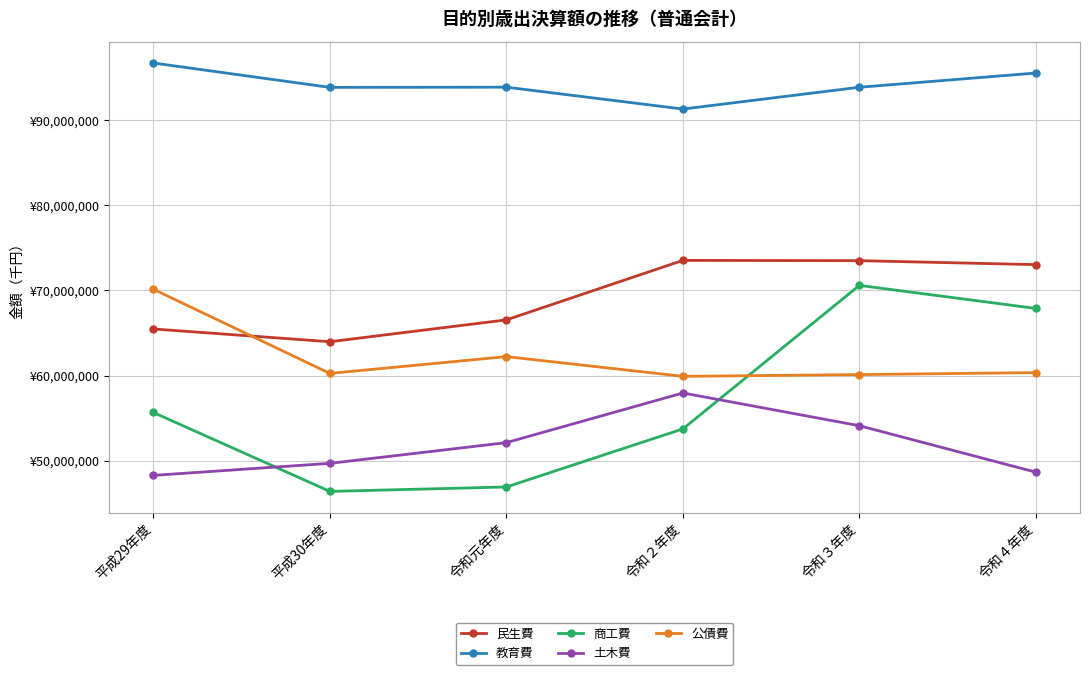

What are all the series names shown in the legend?

民生費, 教育費, 商工費, 土木費, 公債費